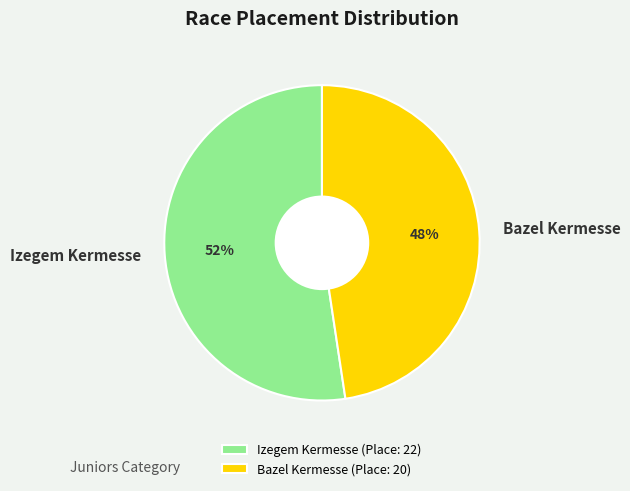

Does any single category account for the majority?

Yes